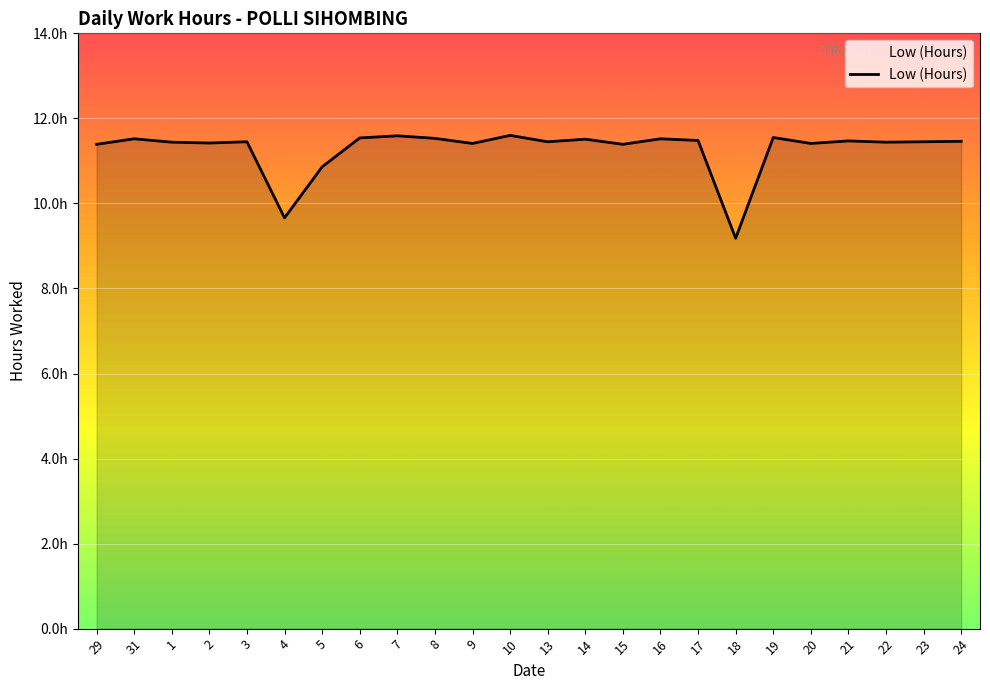

What is the difference between the maximum and second lowest values?

1.9